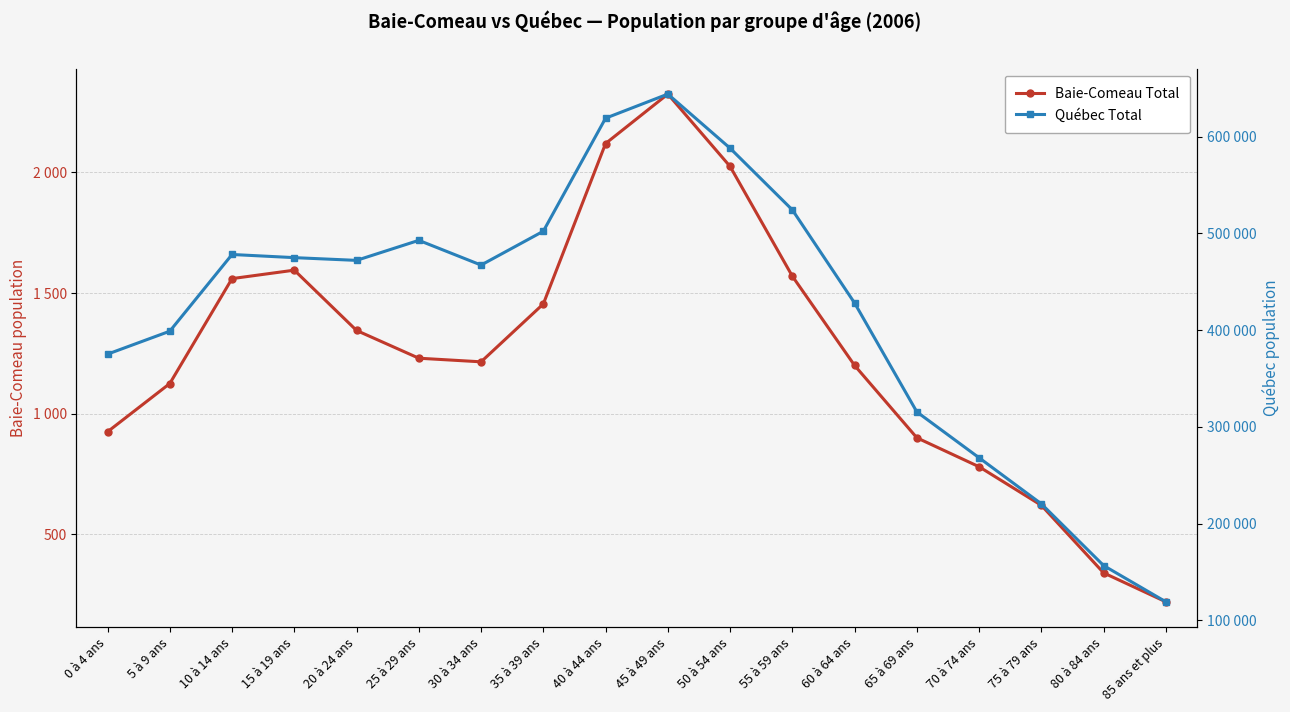

Count the number of categories in the chart.

18